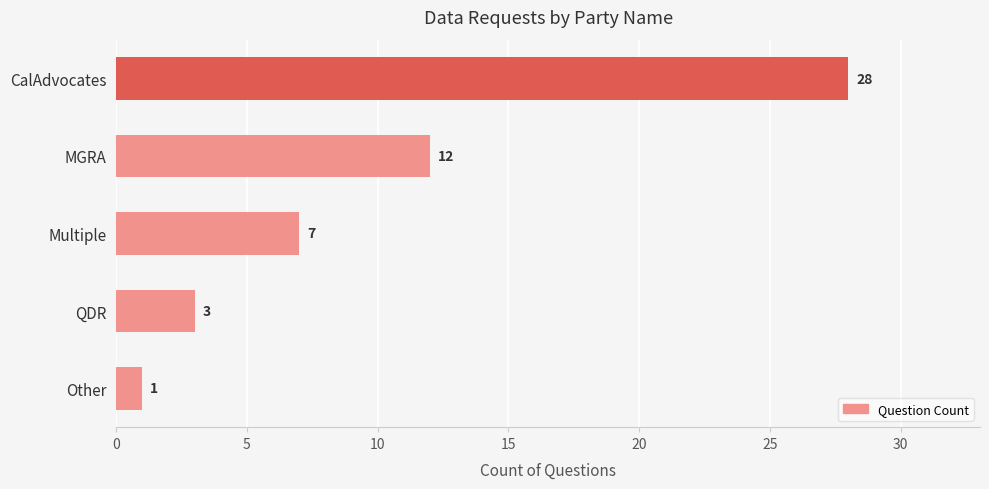

What is the label of the 4th bar from the top?

QDR